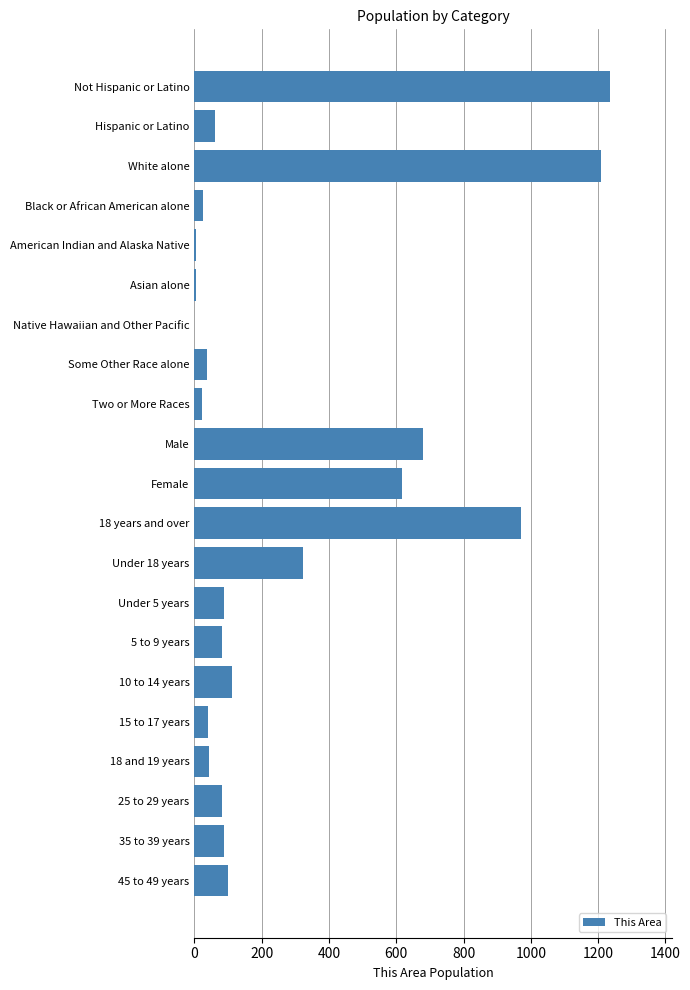

Count the number of data series in this chart.

1